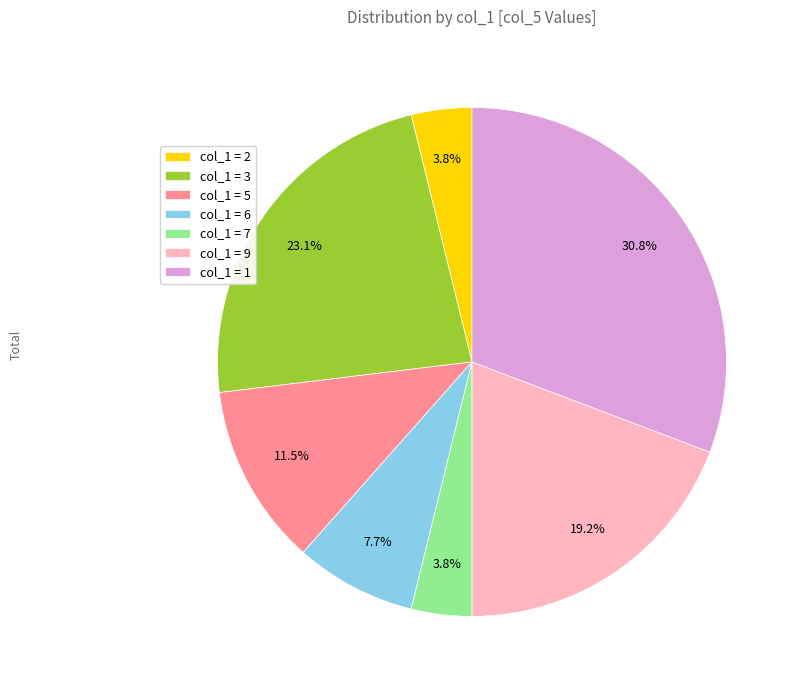

What portion of the pie excludes col_1 = 9?

80.8%